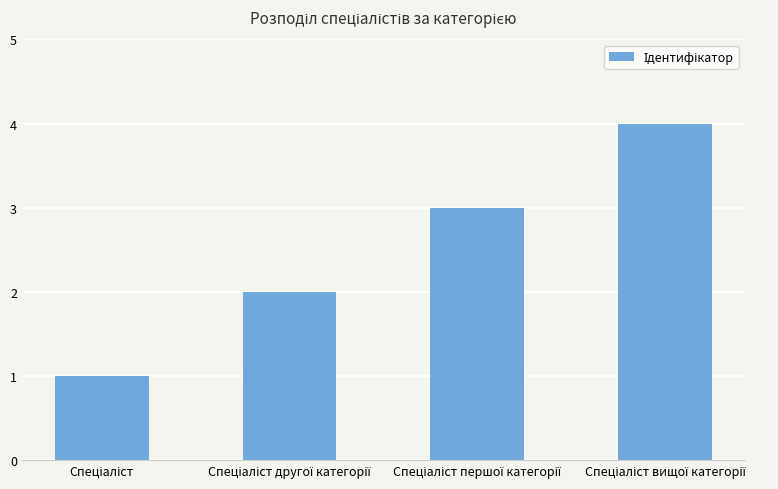

What is the value of the 3rd bar from the left?

3